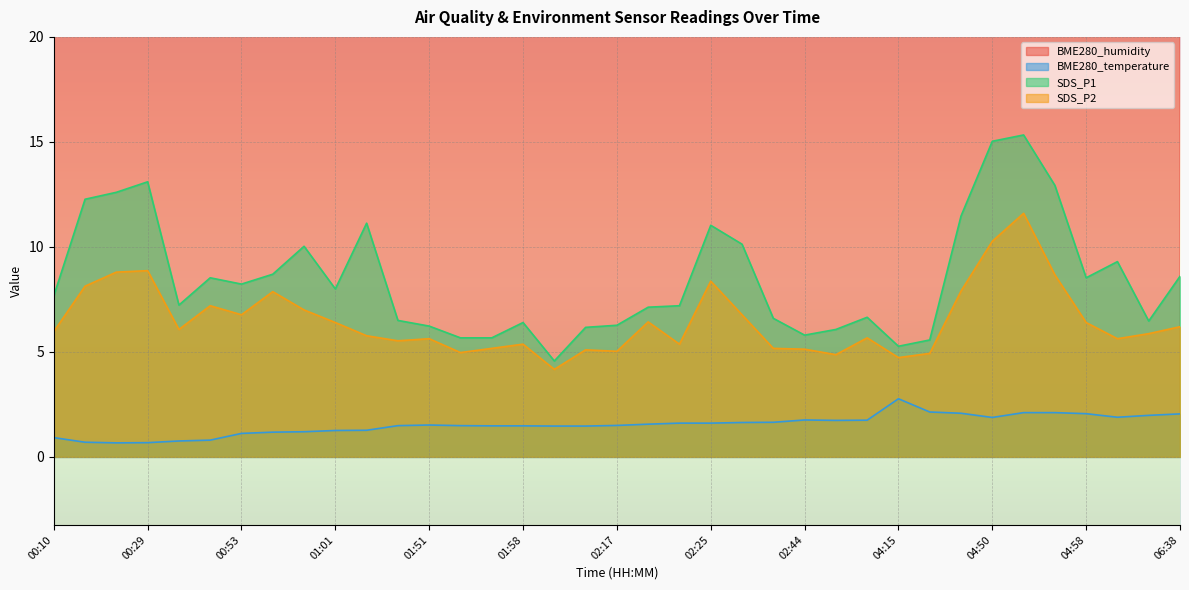

Reading left to right, list all the values displayed in this chart.

BME280_humidity: 00:10=63.6	00:23=64.5	00:27=64.6	00:29=64.6	00:32=64.7	00:34=64.3	00:53=63.6	00:56=63.4	00:58=63.4	01:01=63.3	01:03=62.8	01:48=62.6	01:51=62.3	01:53=62.2	01:56=62.1	01:58=62.0	02:01=62.2	02:04=62.3	02:17=62.5	02:20=62.5	02:22=62.4	02:25=62.2	02:28=62.2	02:30=62.1	02:44=62.0	02:47=62.0	02:50=61.8	04:15=58.9	04:44=60.8	04:47=61.1	04:50=61.0	04:52=61.1	04:55=61.2	04:58=61.2	05:51=62.1	06:34=62.6	06:38=62.8
BME280_temperature: 00:10=0.9	00:23=0.7	00:27=0.7	00:29=0.7	00:32=0.8	00:34=0.8	00:53=1.1	00:56=1.2	00:58=1.2	01:01=1.3	01:03=1.3	01:48=1.5	01:51=1.5	01:53=1.5	01:56=1.5	01:58=1.5	02:01=1.5	02:04=1.5	02:17=1.5	02:20=1.6	02:22=1.6	02:25=1.6	02:28=1.6	02:30=1.6	02:44=1.8	02:47=1.7	02:50=1.8	04:15=2.8	04:44=2.1	04:47=2.1	04:50=1.9	04:52=2.1	04:55=2.1	04:58=2.1	05:51=1.9	06:34=2.0	06:38=2.0
SDS_P1: 00:10=7.7	00:23=12.3	00:27=12.6	00:29=13.1	00:32=7.2	00:34=8.5	00:53=8.2	00:56=8.7	00:58=10.0	01:01=8.0	01:03=11.1	01:48=6.5	01:51=6.2	01:53=5.7	01:56=5.7	01:58=6.4	02:01=4.6	02:04=6.2	02:17=6.3	02:20=7.1	02:22=7.2	02:25=11.0	02:28=10.1	02:30=6.6	02:44=5.8	02:47=6.1	02:50=6.7	04:15=5.3	04:44=5.6	04:47=11.5	04:50=15.0	04:52=15.3	04:55=12.9	04:58=8.5	05:51=9.3	06:34=6.5	06:38=8.6
SDS_P2: 00:10=6.0	00:23=8.1	00:27=8.8	00:29=8.9	00:32=6.1	00:34=7.2	00:53=6.8	00:56=7.9	00:58=7.0	01:01=6.4	01:03=5.8	01:48=5.5	01:51=5.6	01:53=5.0	01:56=5.2	01:58=5.4	02:01=4.2	02:04=5.1	02:17=5.0	02:20=6.4	02:22=5.4	02:25=8.4	02:28=6.8	02:30=5.2	02:44=5.1	02:47=4.9	02:50=5.7	04:15=4.7	04:44=4.9	04:47=7.9	04:50=10.3	04:52=11.6	04:55=8.7	04:58=6.4	05:51=5.6	06:34=5.9	06:38=6.2